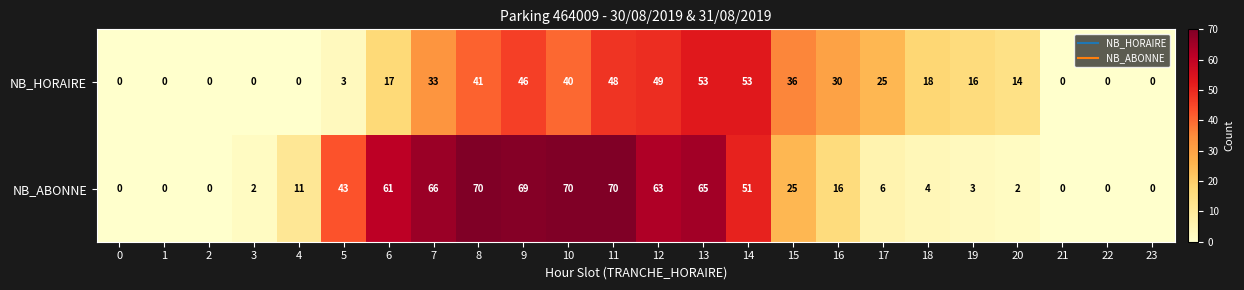

The value of NB_HORAIRE at 13 is 53. True or false?

True